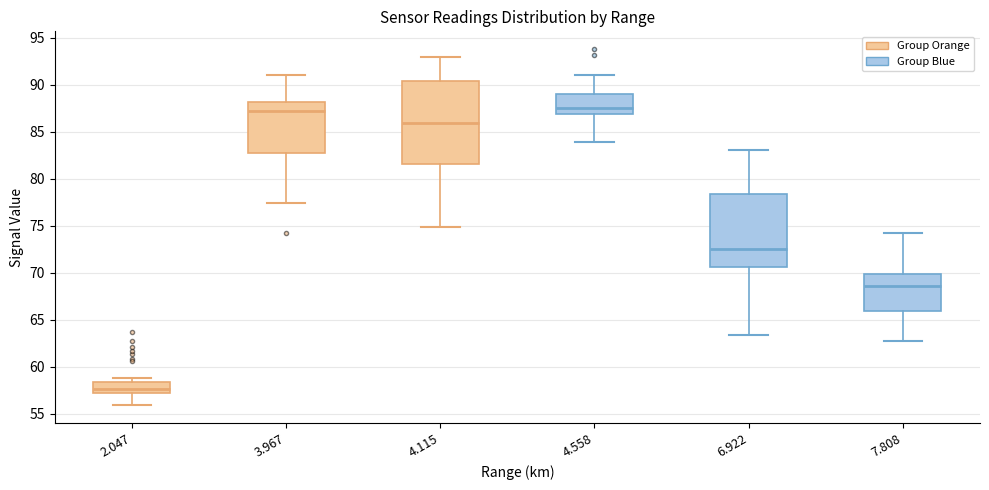

Reading left to right, read every box against the y-axis: the position of its median line, the range the box covers, and the ends of its whiskers. The values are not printed on the chart, so give them approximately, as read against the axis.

2.047: median 57.5, box 57.0 to 58.5, whiskers 56.0 to 59.0
3.967: median 87.0, box 83.0 to 88.0, whiskers 77.5 to 91.0
4.115: median 86.0, box 81.5 to 90.5, whiskers 75.0 to 93.0
4.558: median 87.5, box 87.0 to 89.0, whiskers 84.0 to 91.0
6.922: median 72.5, box 70.5 to 78.5, whiskers 63.5 to 83.0
7.808: median 68.5, box 66.0 to 70.0, whiskers 62.5 to 74.0